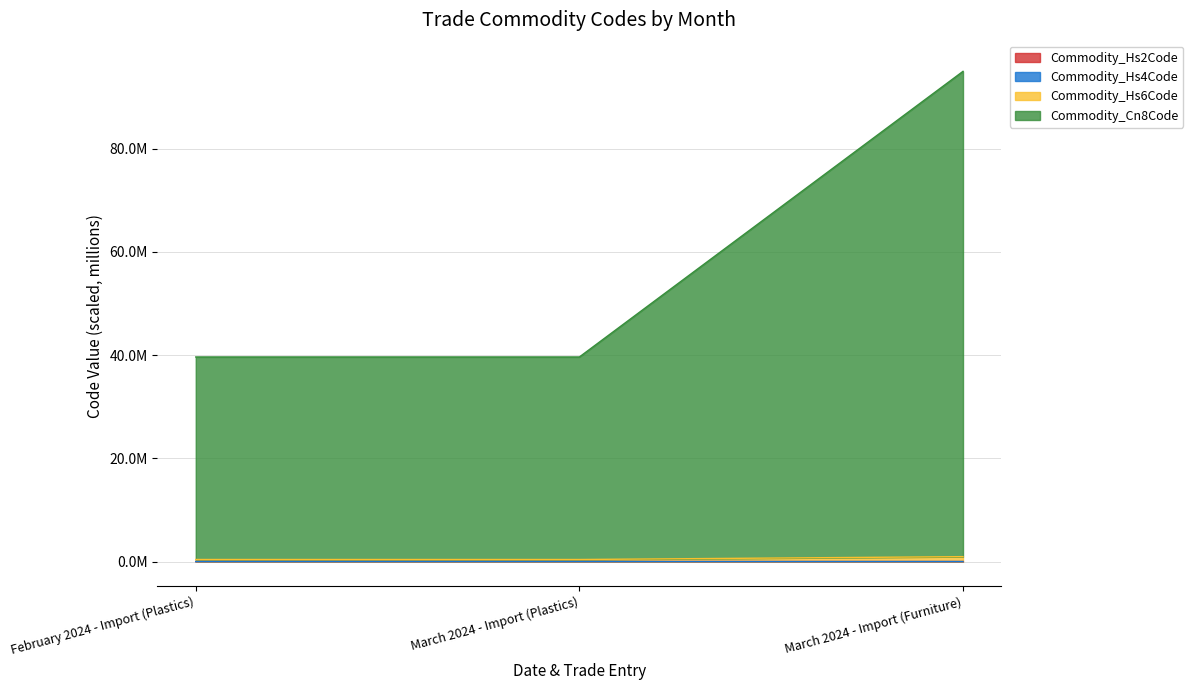

Does the chart display data point markers on the line(s)?

No